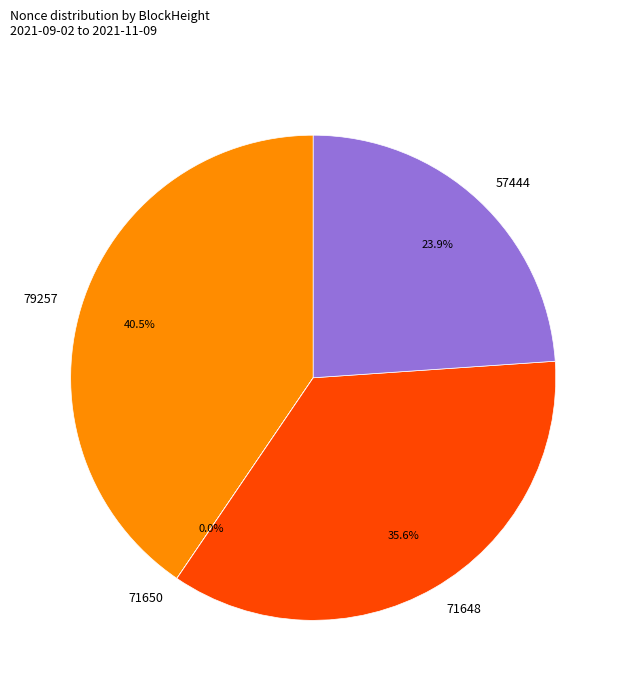

Does any single category account for the majority?

No